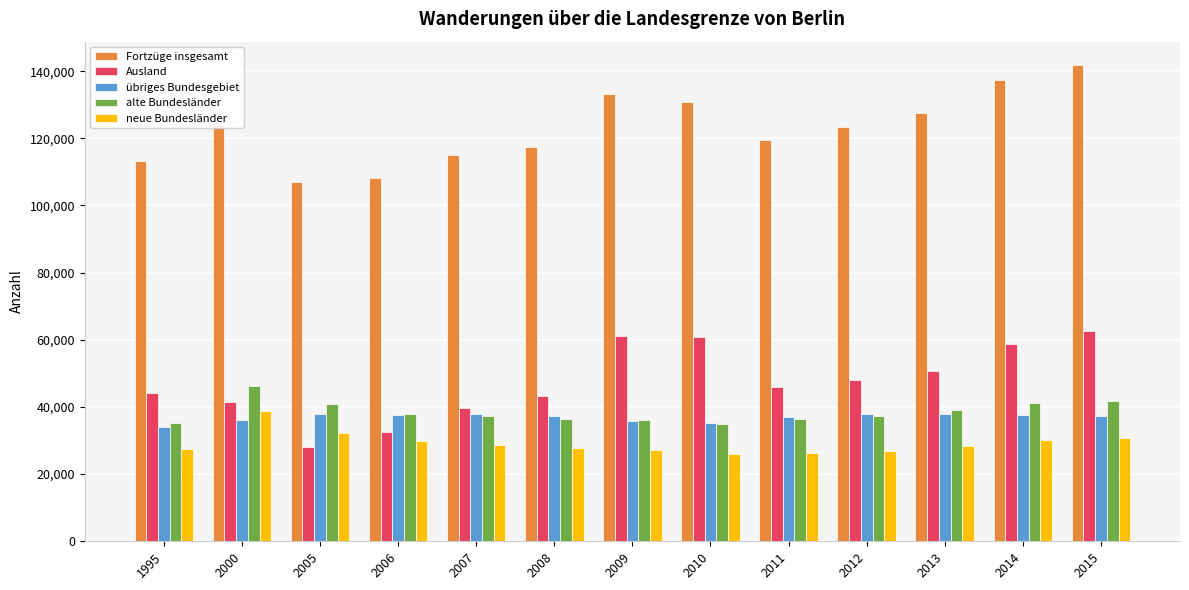

How many groups of bars are there?

13